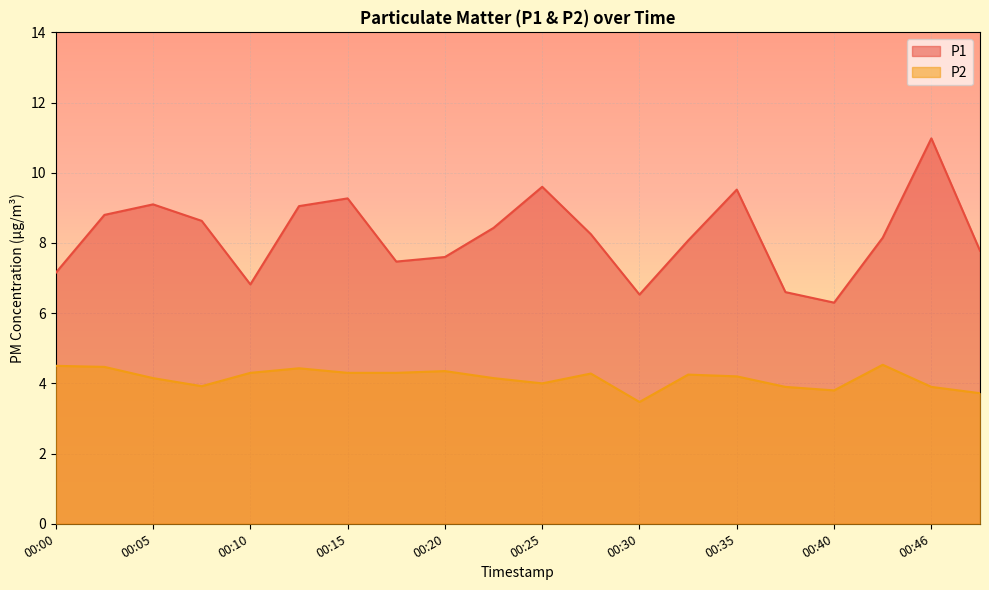

What is the average value of the P2 series?

4.1